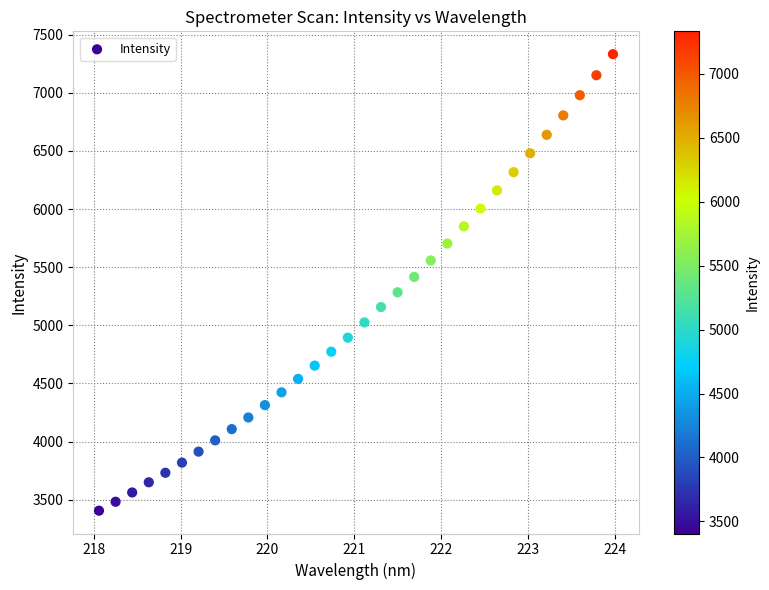

What is the range of Y values (max minus min)?

3925.9